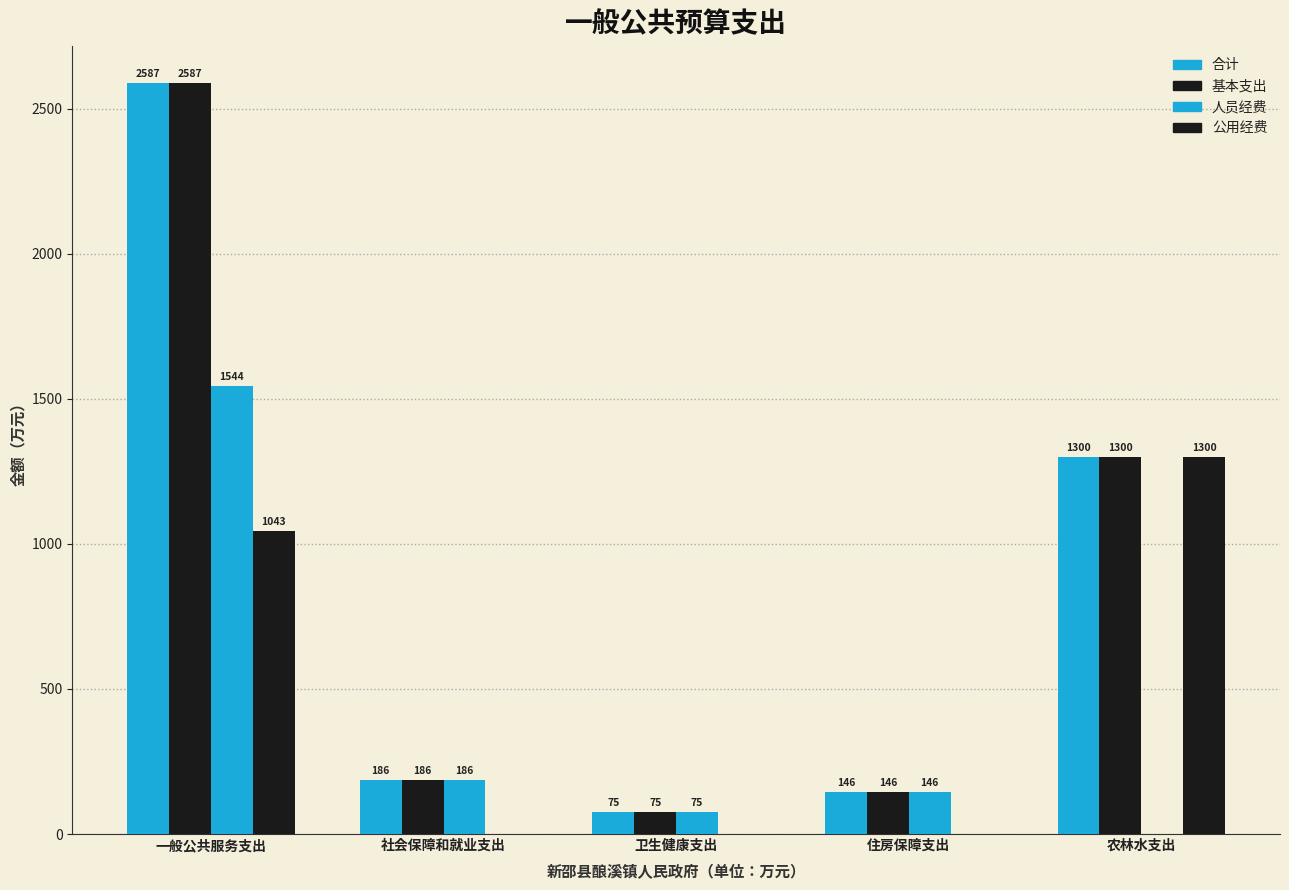

How many values in the 合计 series exceed 186?

3